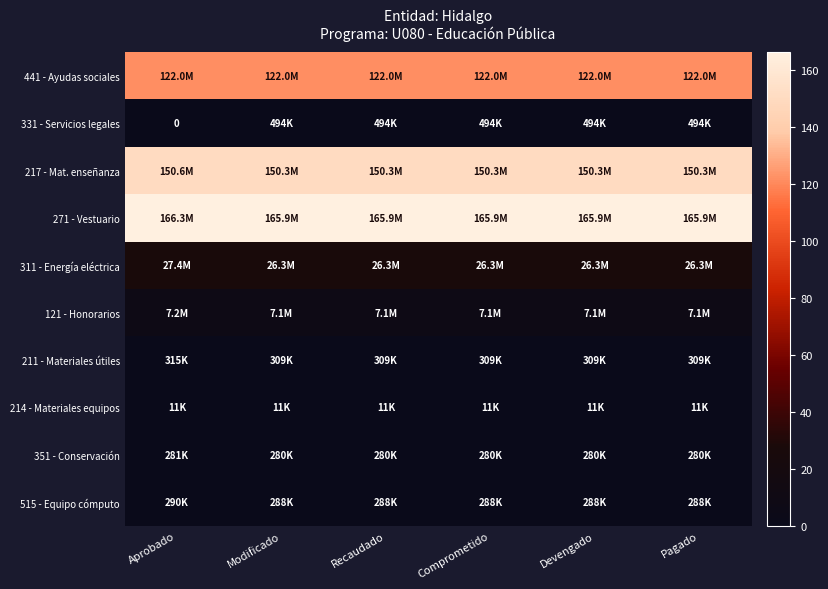

Is the value of 214 - Materiales equipos at Modificado greater than the value of 515 - Equipo cómputo at Pagado?

No